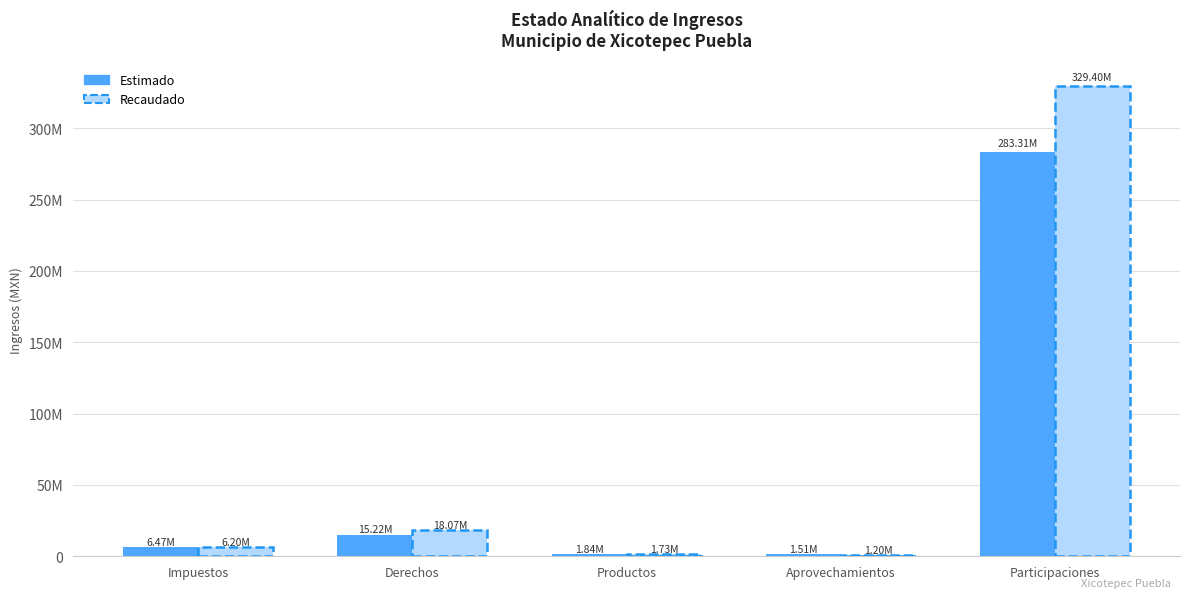

Is the value of Estimado at Productos greater than the value of Recaudado at Participaciones?

No